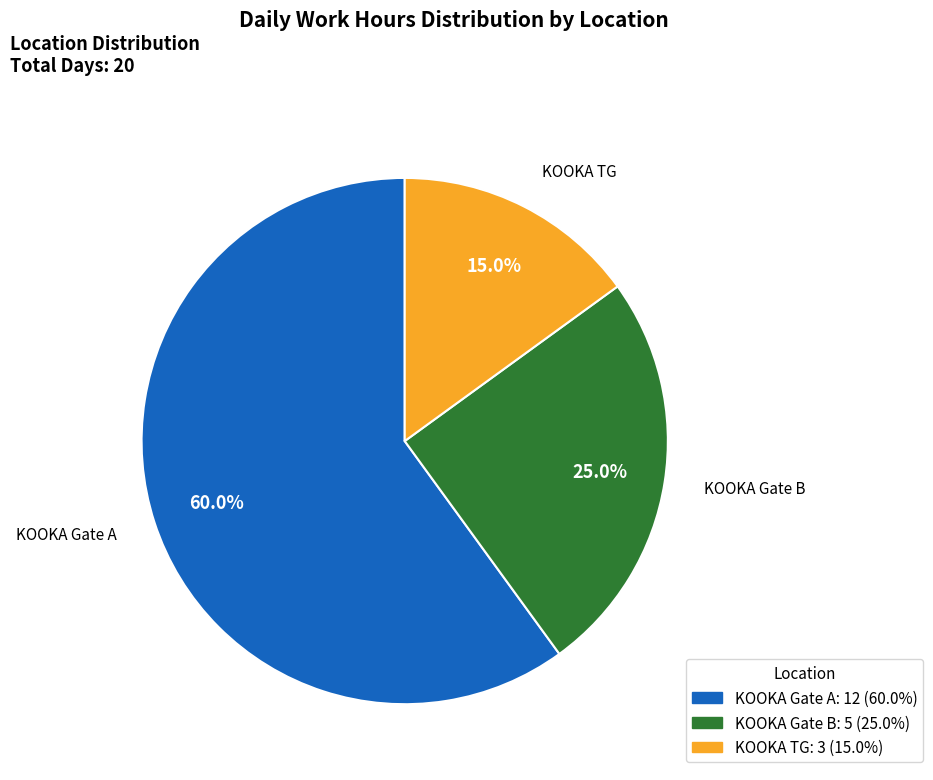

Does any single category account for the majority?

Yes